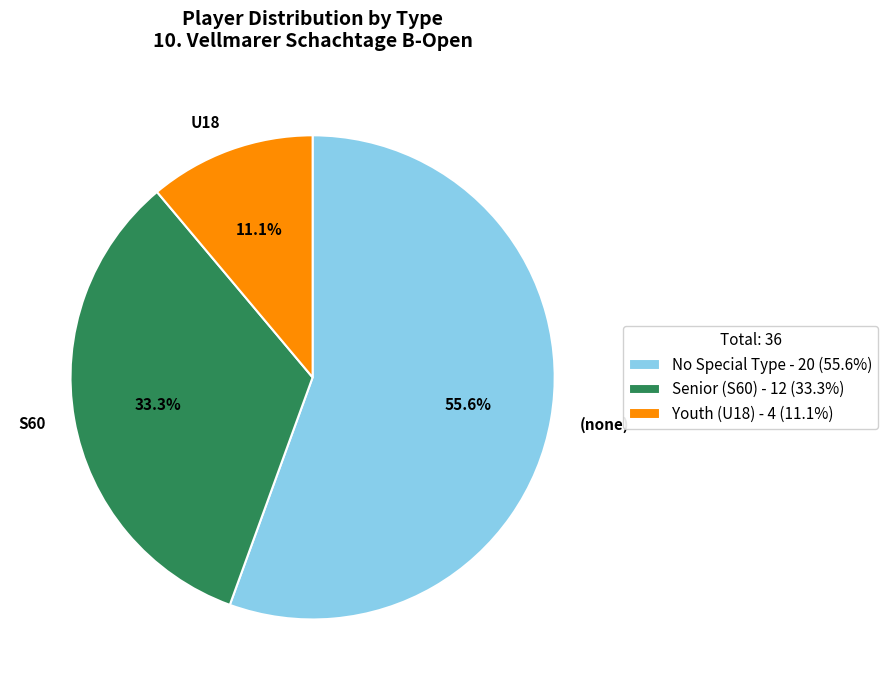

Between U18 and (none), which is larger?

(none)